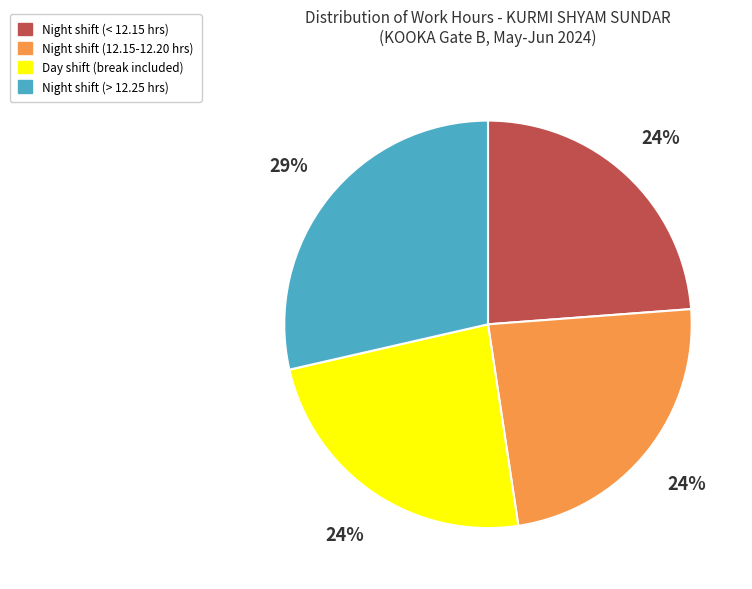

How many slices are in this pie chart?

4